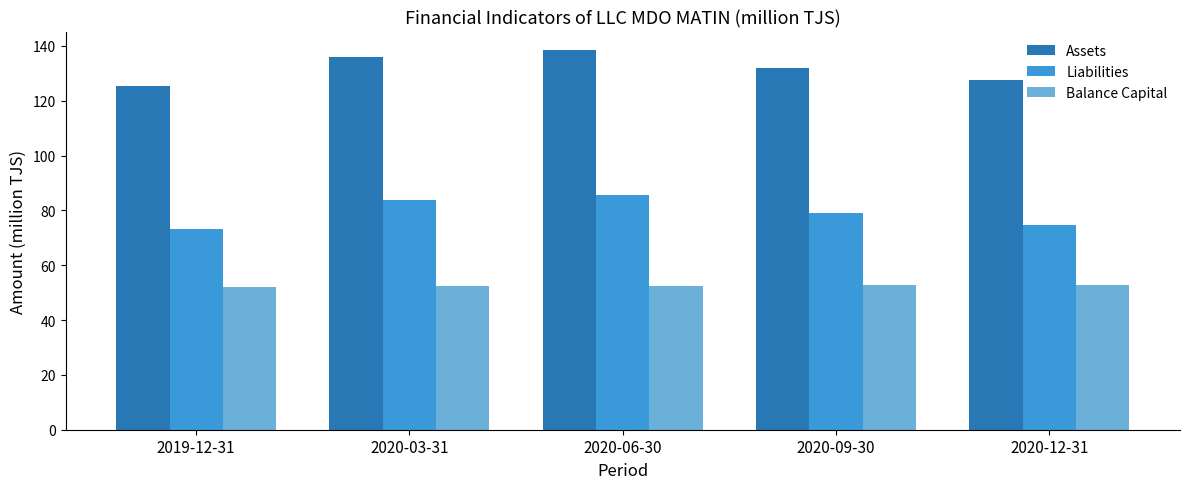

What is the difference between the highest and lowest values at 2020-12-31?

74.6